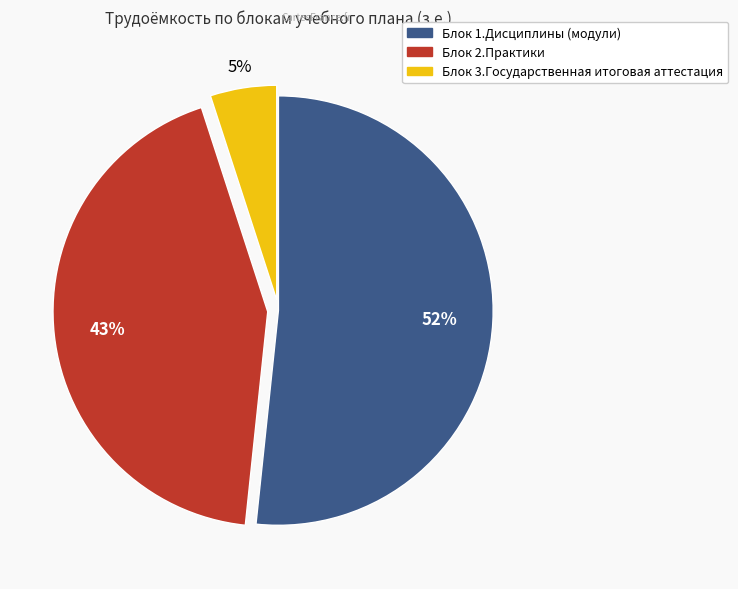

Does any single category account for the majority?

Yes